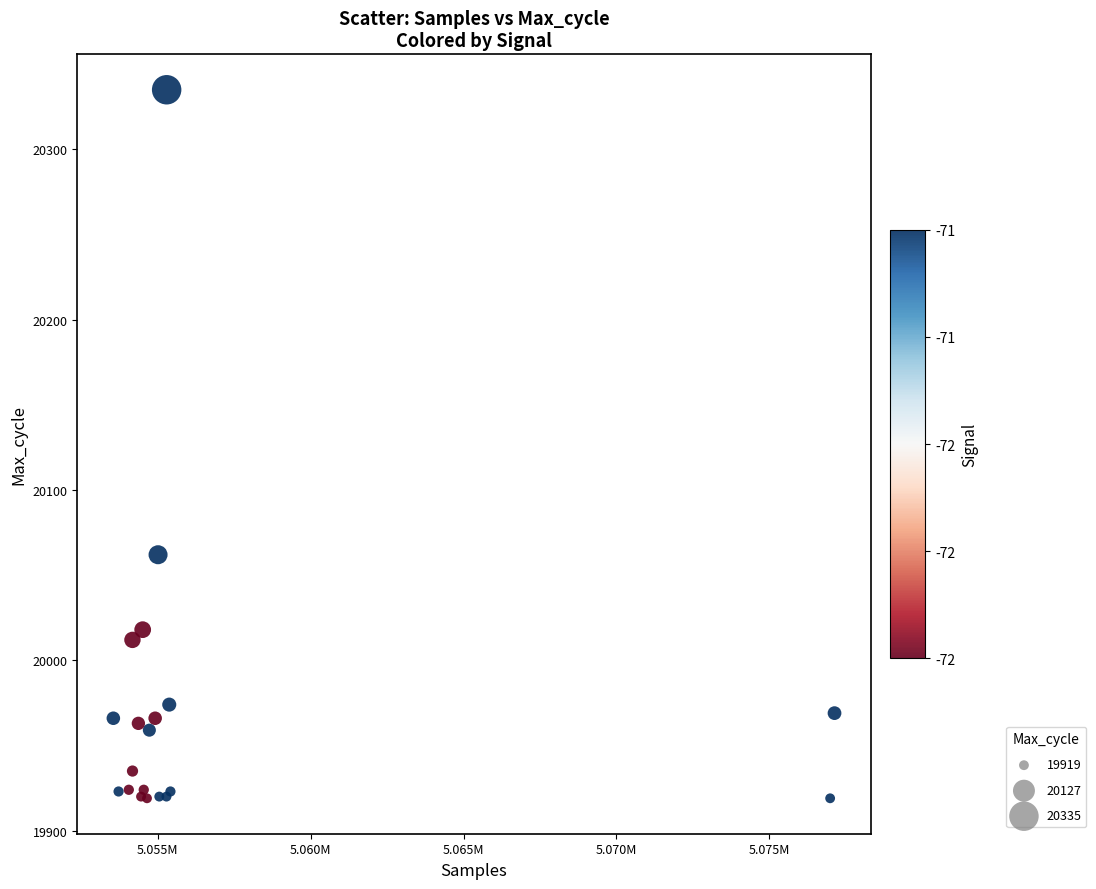

What Y value in the scatter plot is closest to 20127?

20062